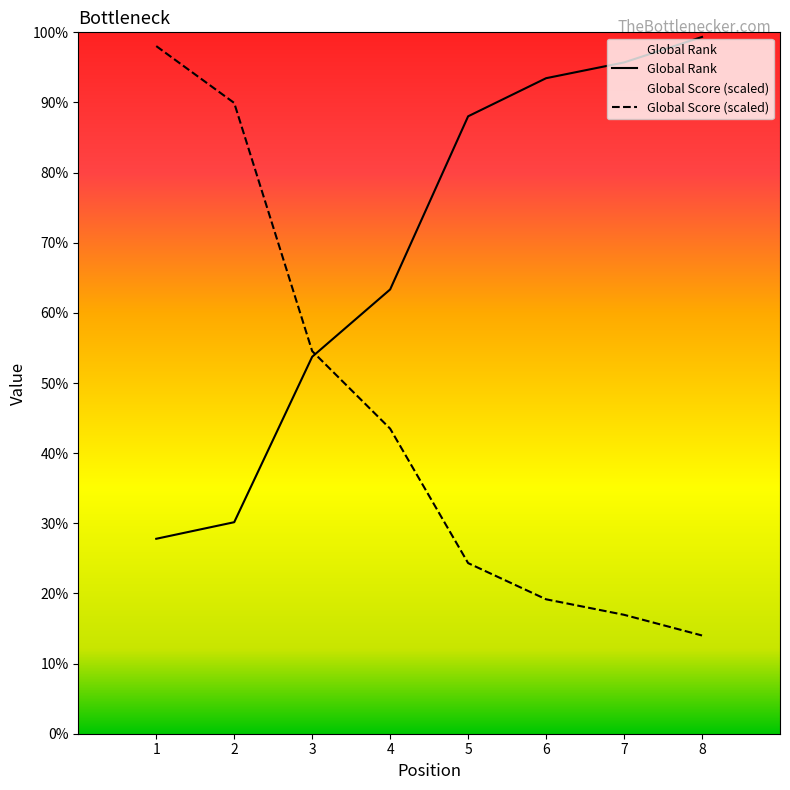

The value of Global Rank at 5 is 5969.3. True or false?

False